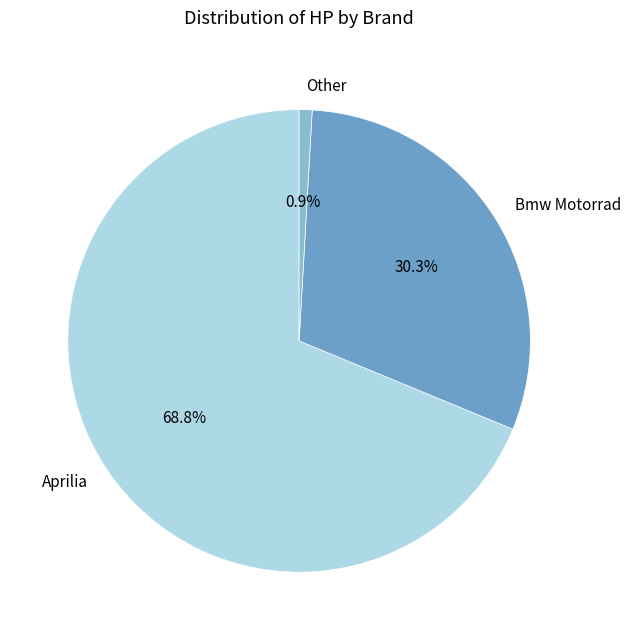

Does Other represent more than half of the total?

No